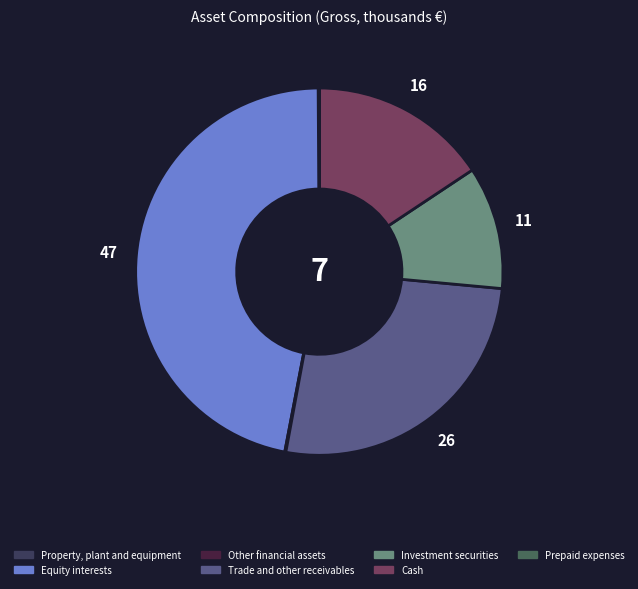

Which category has the biggest portion of the pie?

Equity interests